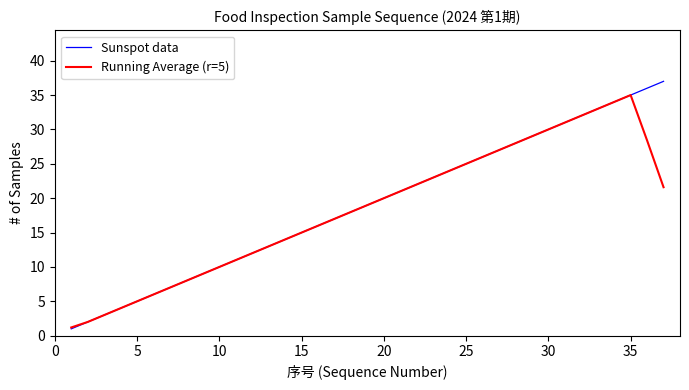

Rank the series by their average value, from highest to lowest.

Sunspot data, Running Average (r=5)